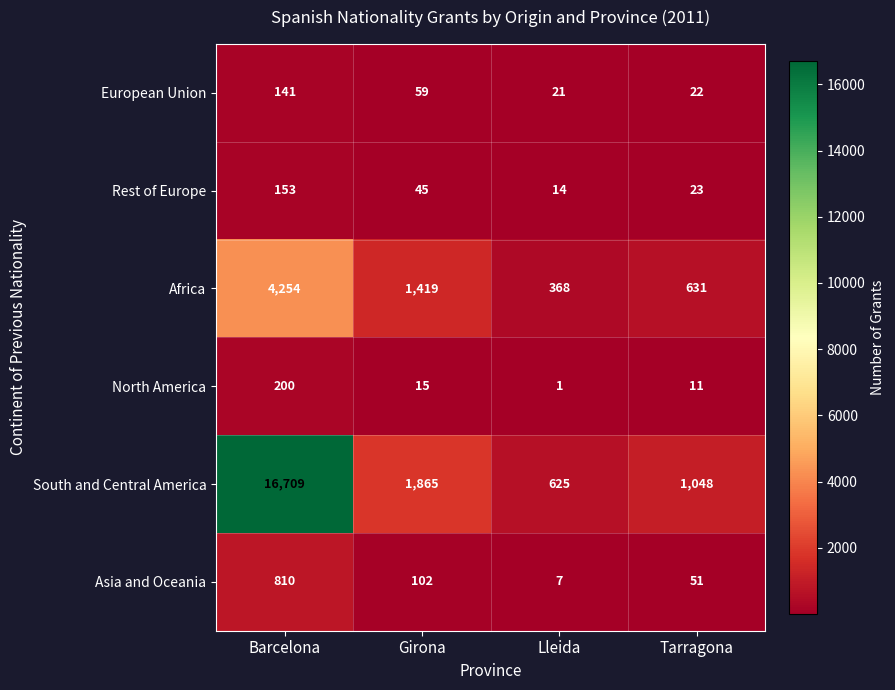

Reading left to right, transcribe all the data shown in this chart.

European Union: 141	59	21	22
Rest of Europe: 153	45	14	23
Africa: 4254	1419	368	631
North America: 200	15	1	11
South and Central America: 16709	1865	625	1048
Asia and Oceania: 810	102	7	51